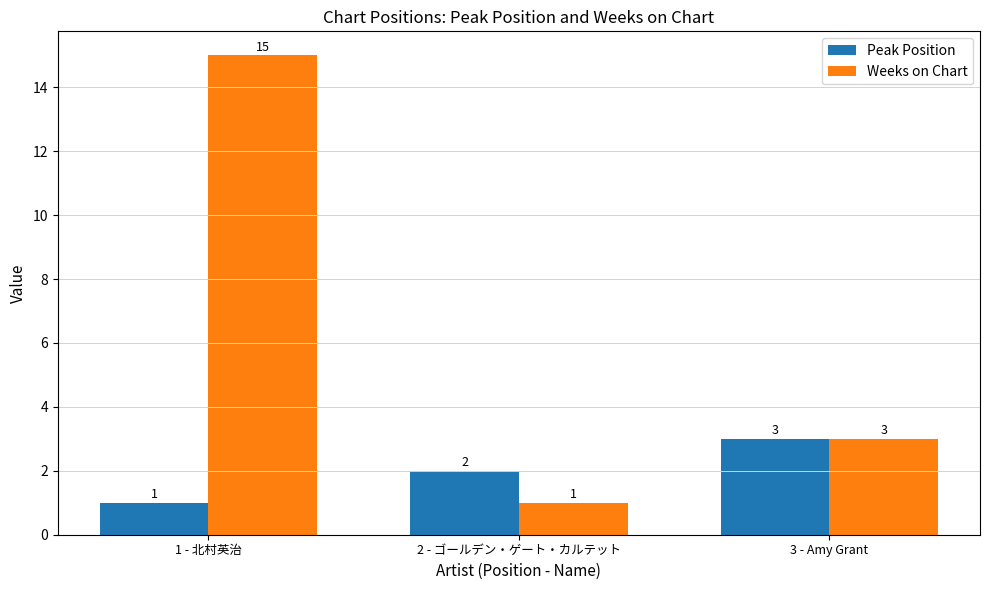

What is the approximate value of Peak Position at 3 - Amy Grant?

3